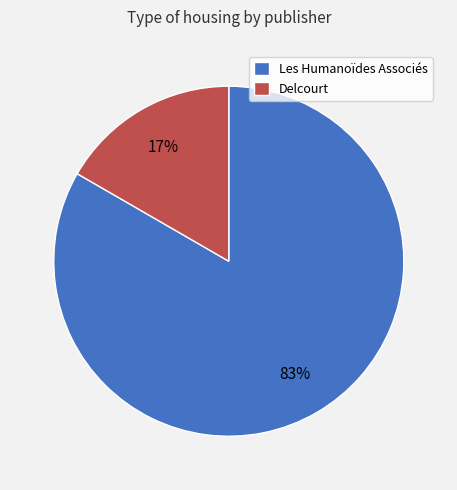

To the nearest percent, what is the average slice percentage?

50%